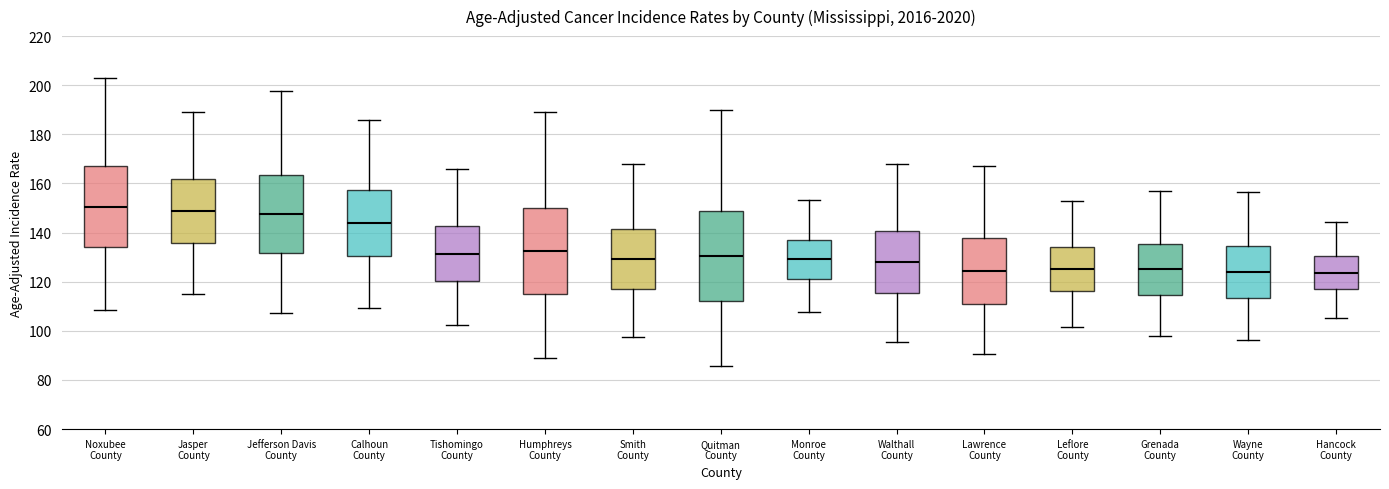

Where does the upper whisker of the box for Jefferson Davis County end on the y-axis? The values are not printed on the chart, so give them approximately, as read against the axis.

198